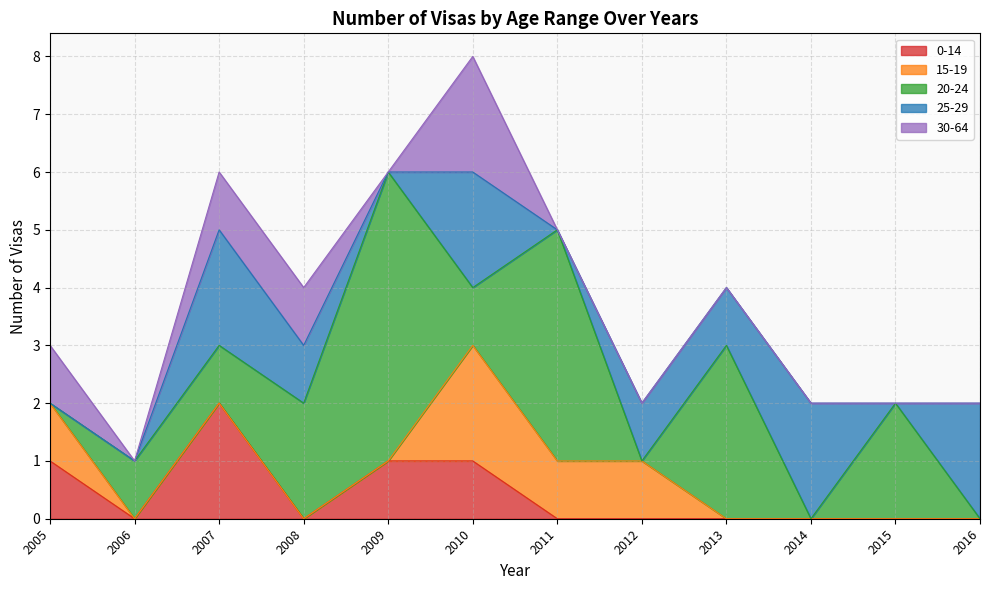

How many times do 30-64 and 0-14 cross each other?

3